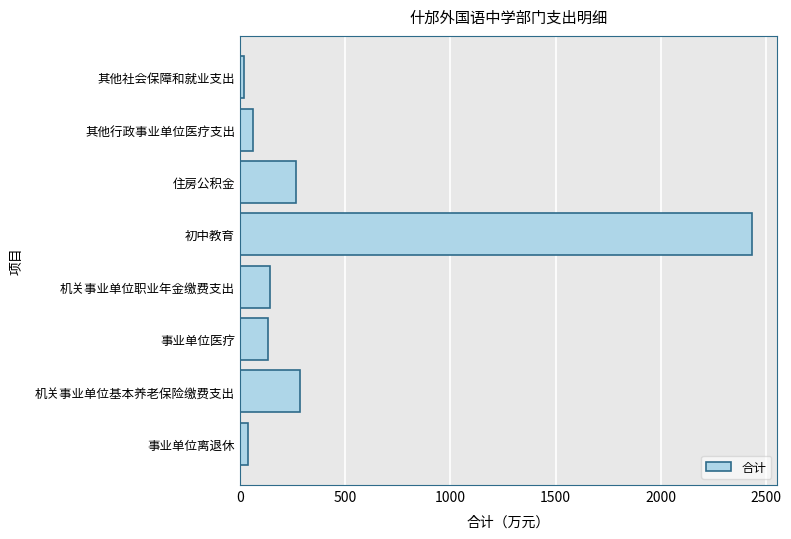

What is the greatest value displayed?

2431.3